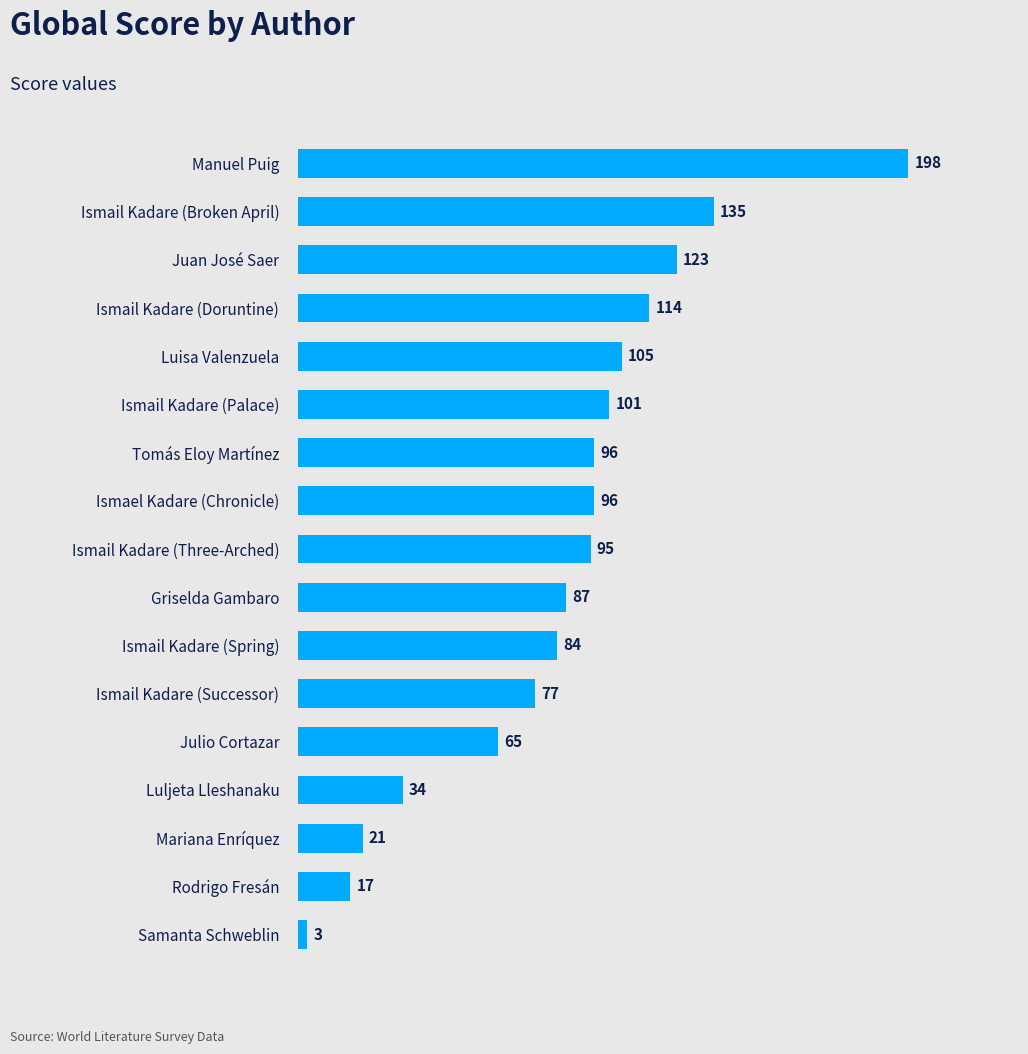

What is the difference between the values at Mariana Enríquez and Julio Cortazar?

44